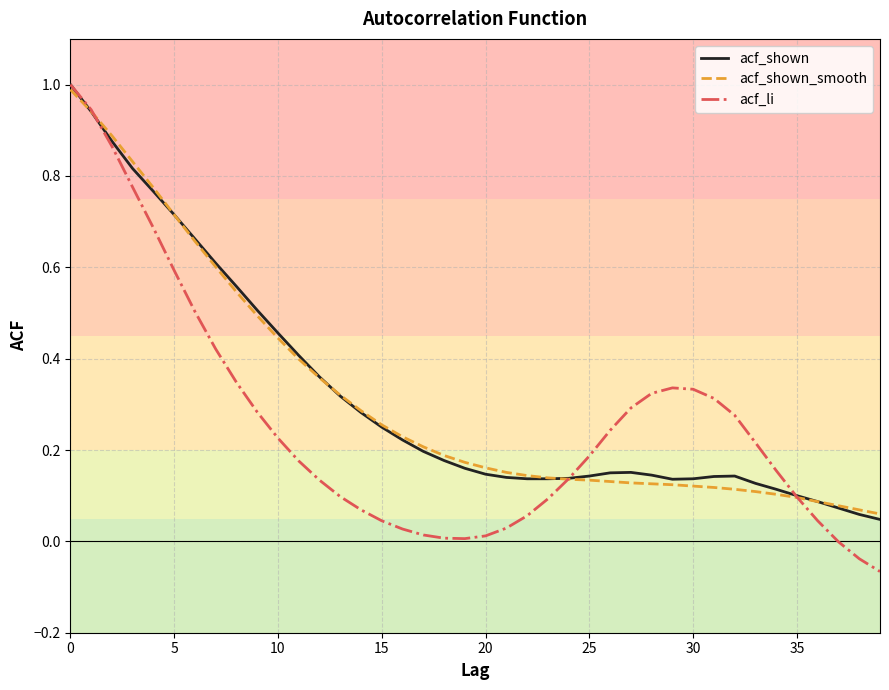

Which series has the largest range (max minus min)?

acf_li